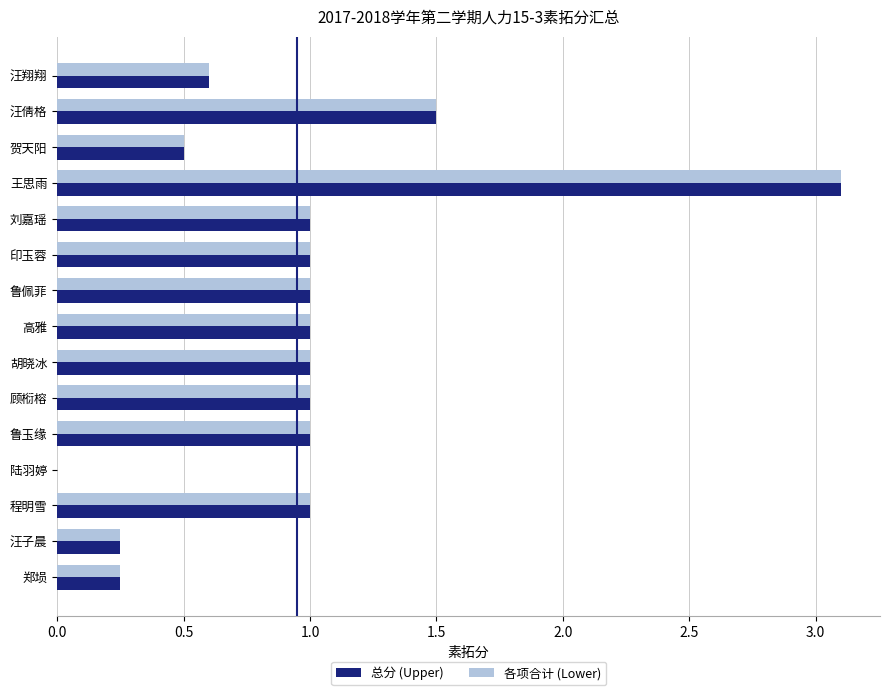

What is the highest value of the 各项合计 (Lower) series?

3.1